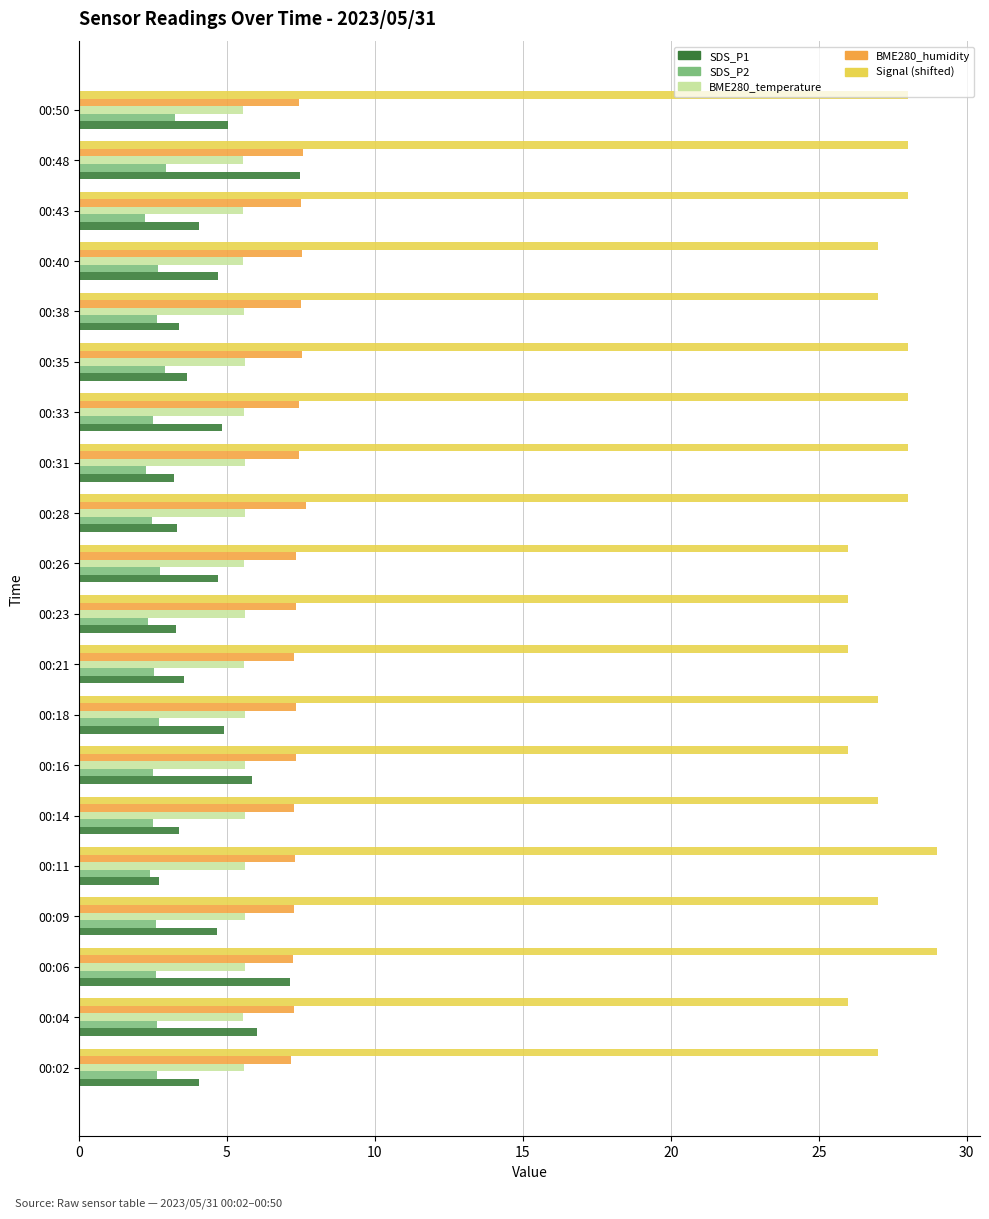

What is the minimum value shown in the chart?

2.2